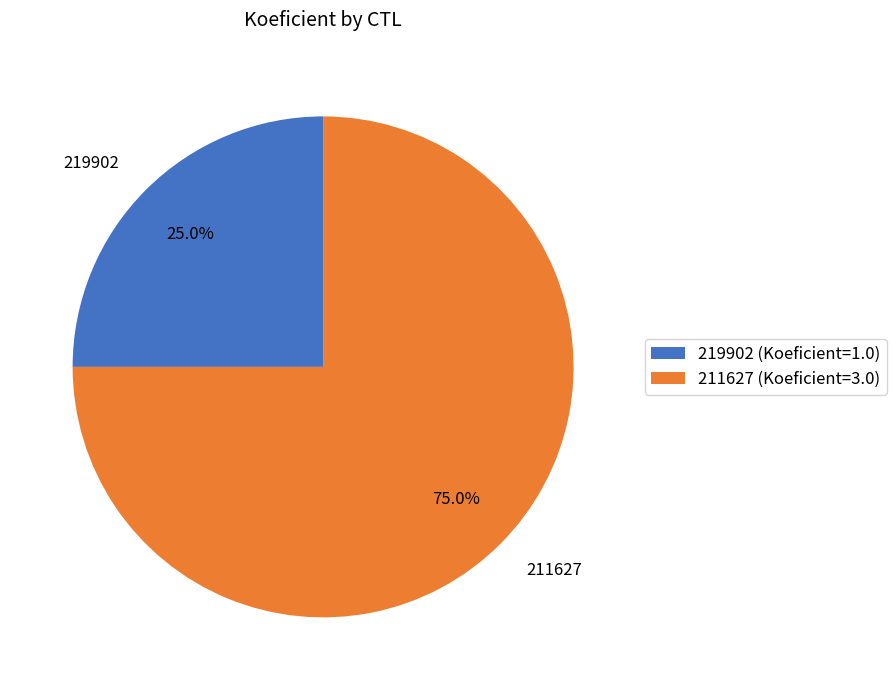

How many segments does this pie chart have?

2